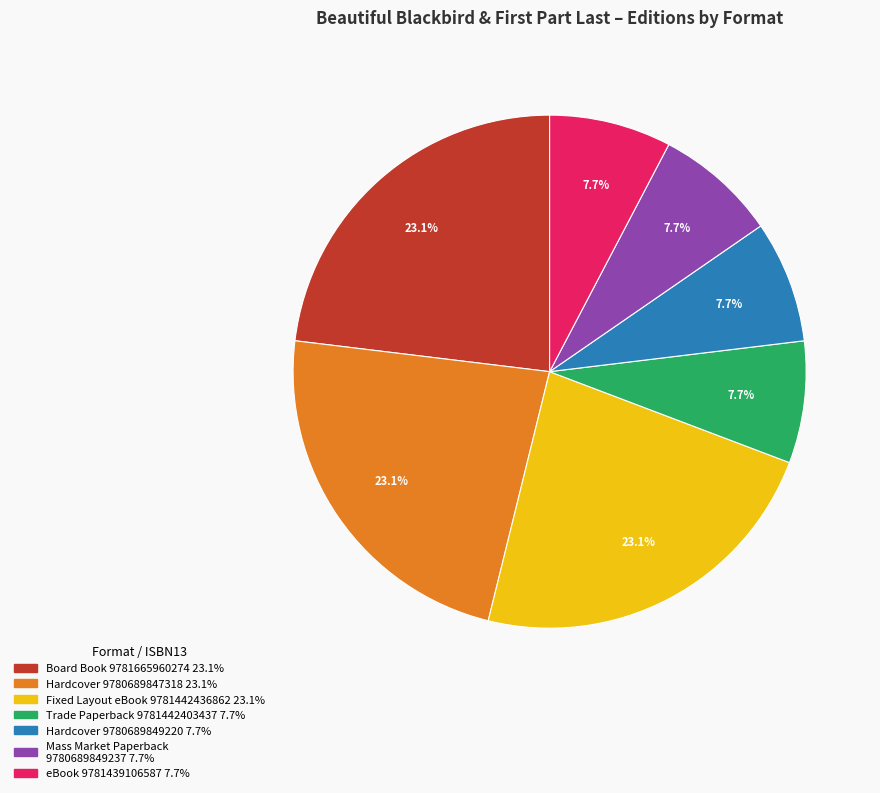

What is the total percentage of Board Book 9781665960274 and Hardcover 9780689849220?

30.8%